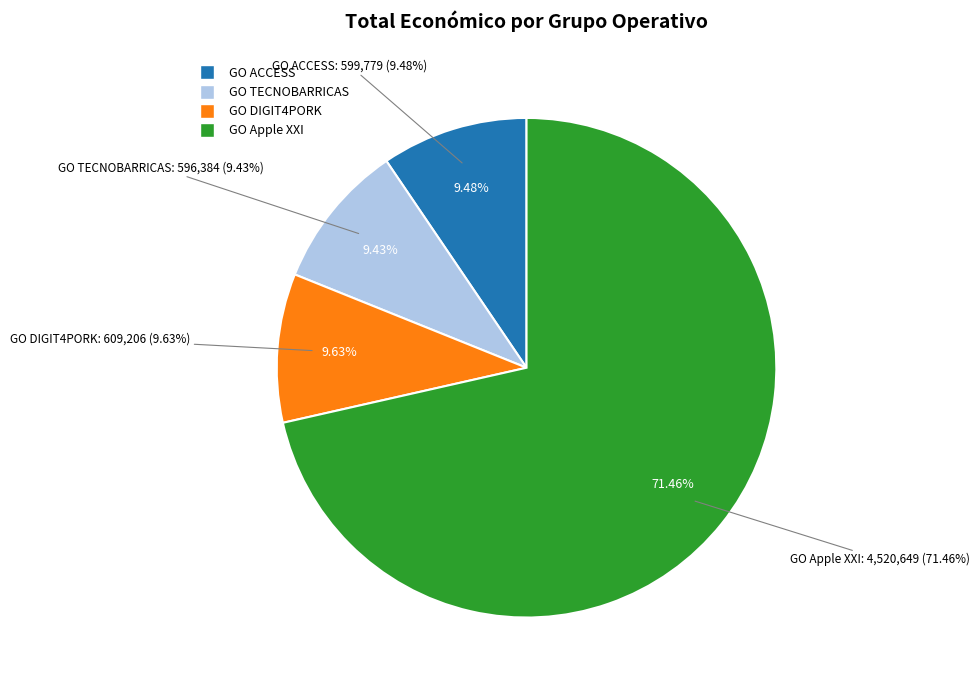

Which has a higher value, GO TECNOBARRICAS or GO Apple XXI?

GO Apple XXI